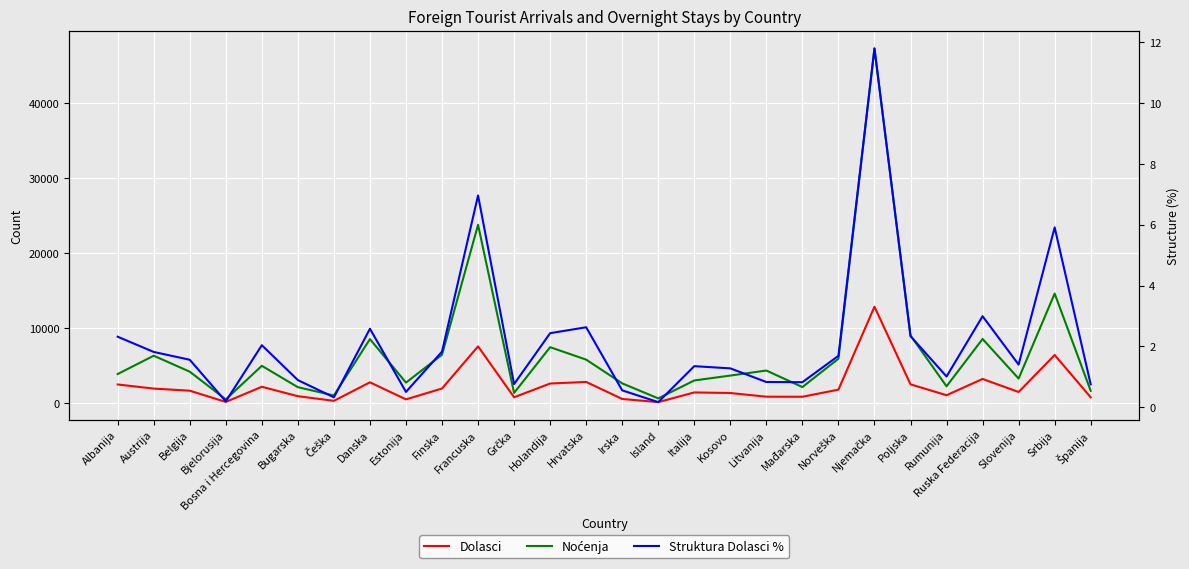

In Struktura Dolasci %, how many points are lower than both neighbors (excluding endpoints)?

8